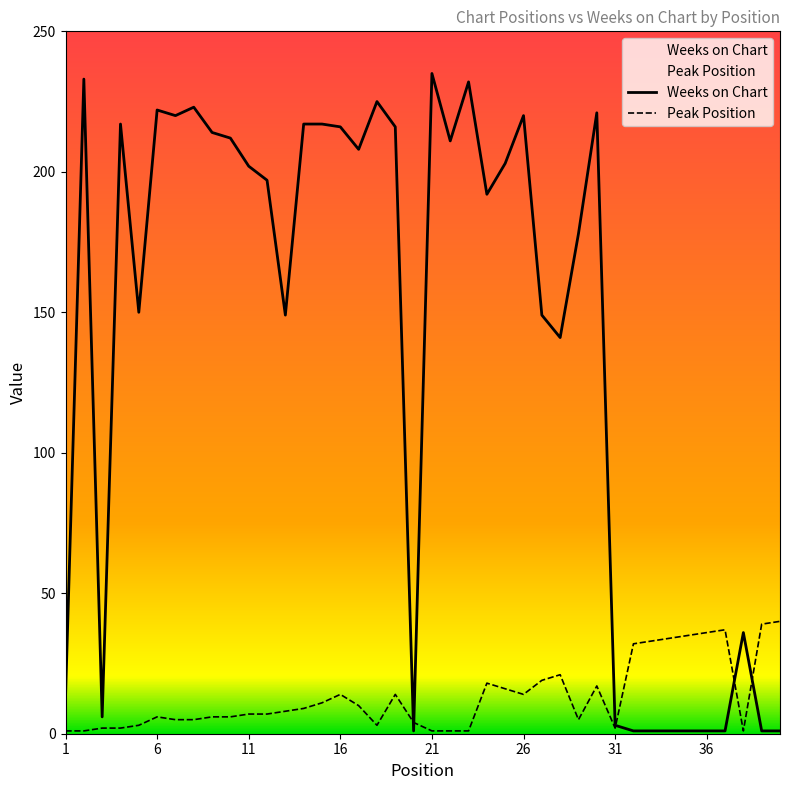

True or false: Weeks on Chart has a value of 216 at 16.

True